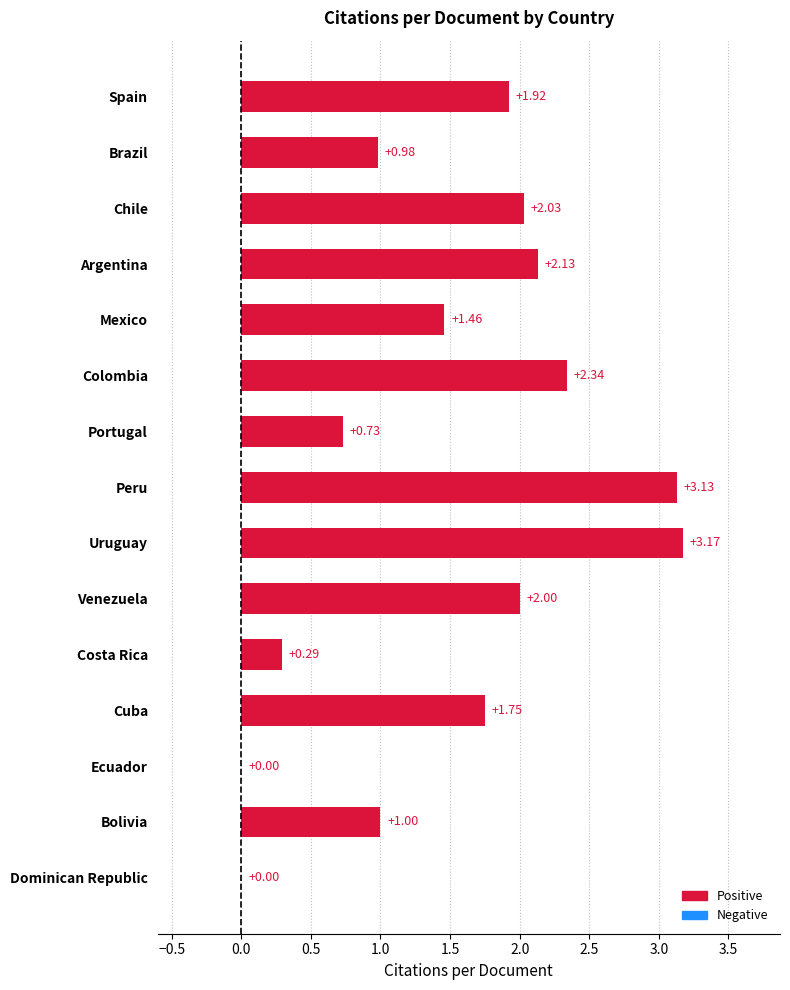

What is the sum of all values?

22.9